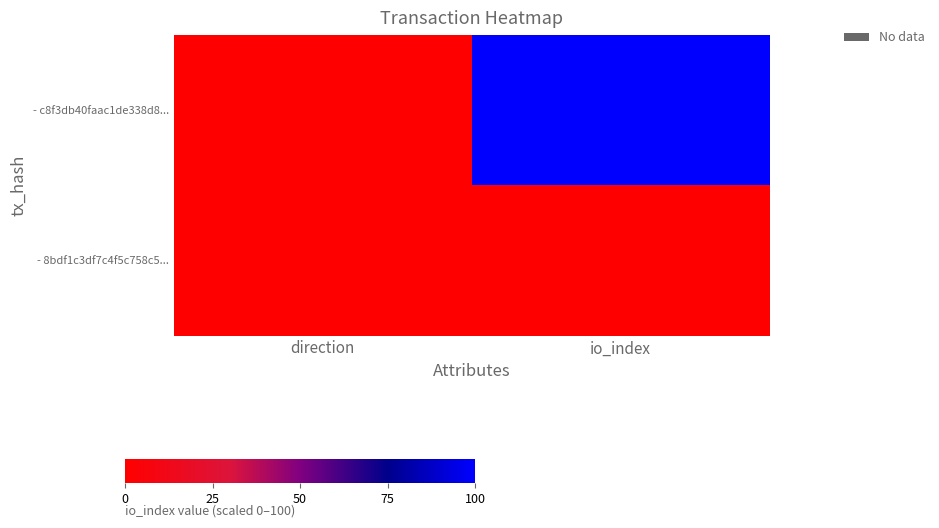

Which series has the largest range (max minus min)?

- c8f3db40faac1de338d8...